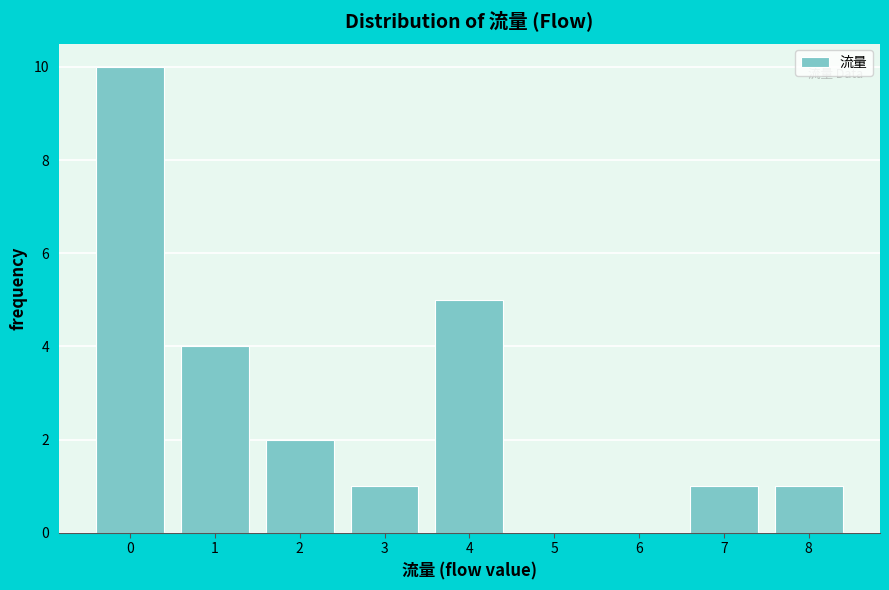

Reading left to right, transcribe all the data shown in this chart.

0=10	1=4	2=2	3=1	4=5	5=0	6=0	7=1	8=1